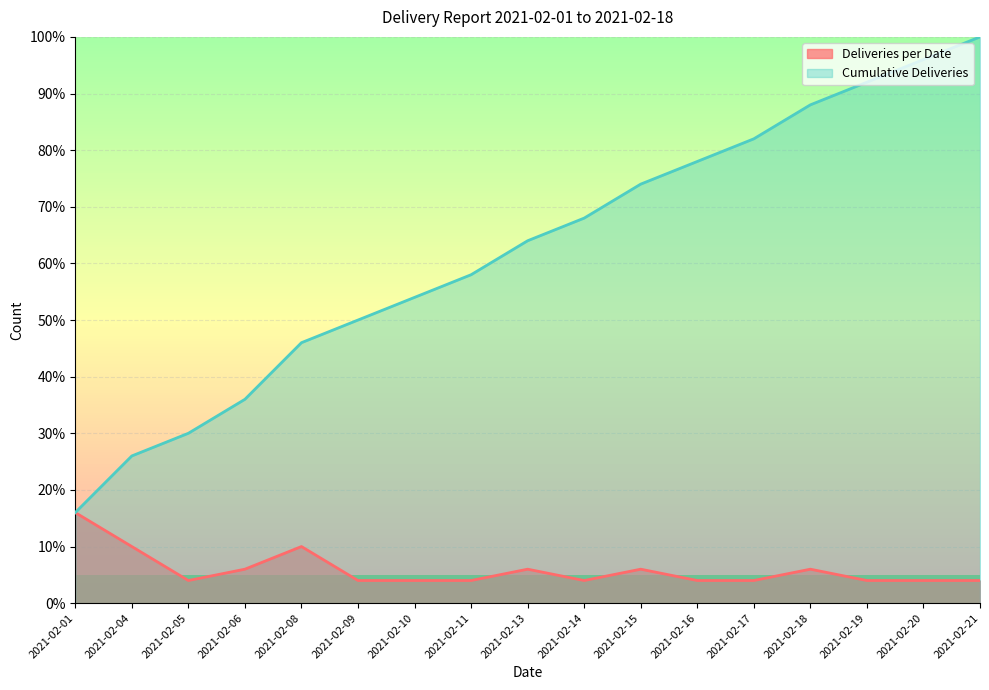

The Deliveries per Date series shows 6.1 at 2021-02-09. True or false?

False